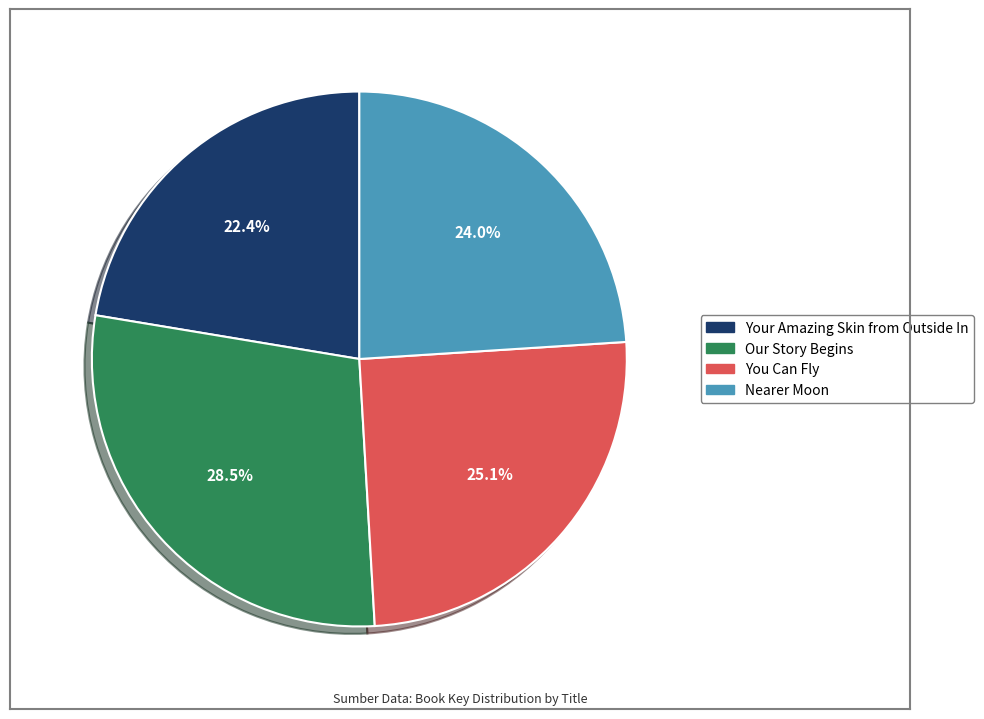

To the nearest percent, what percentage of the pie is Nearer Moon?

24%